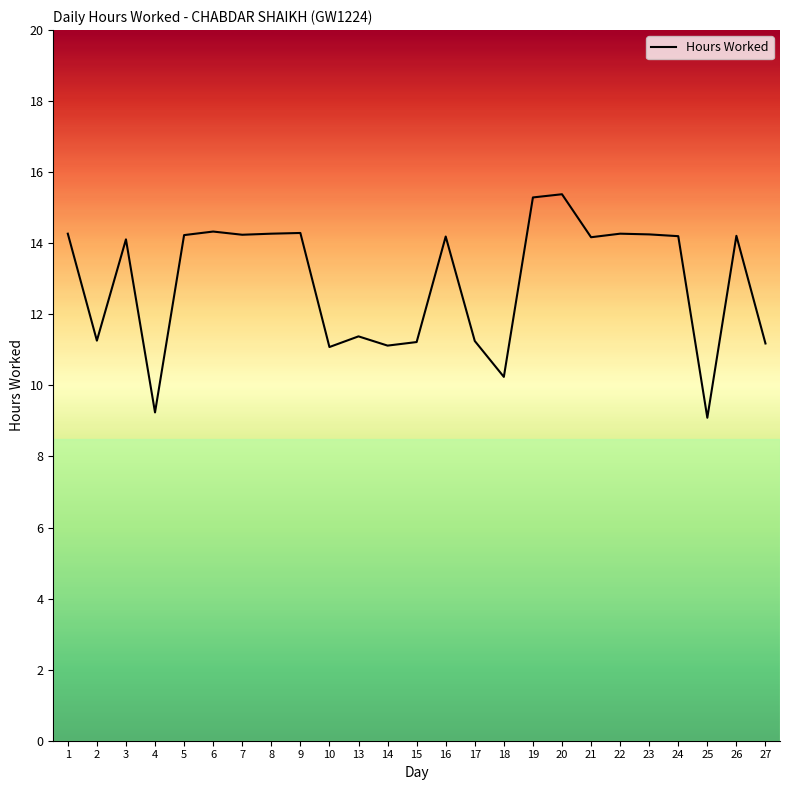

True or false: the data shows 14.1 at 3.

True